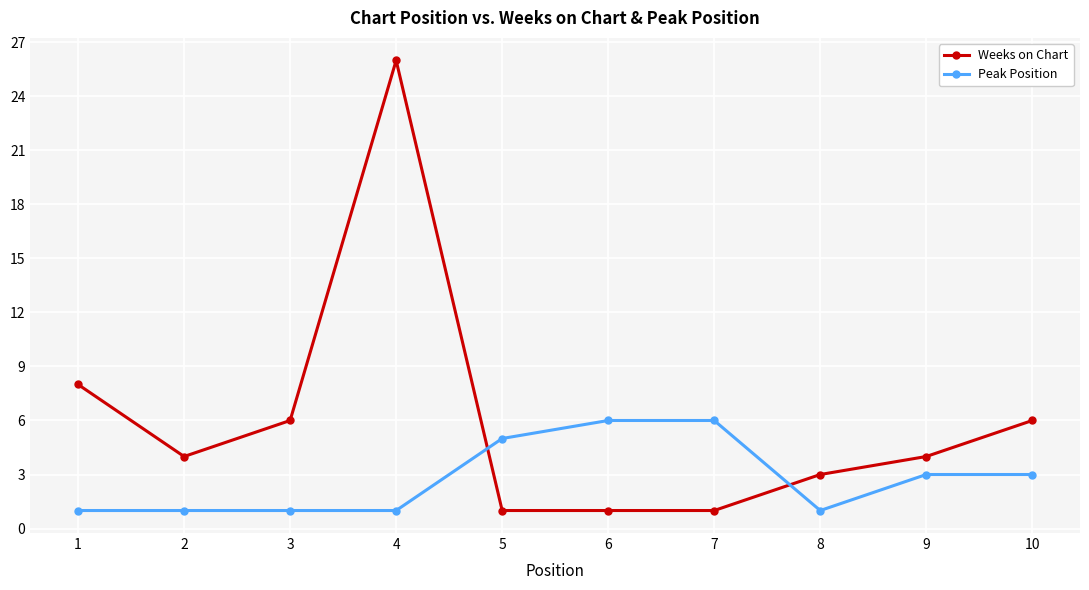

Where is the first local maximum for Weeks on Chart?

4